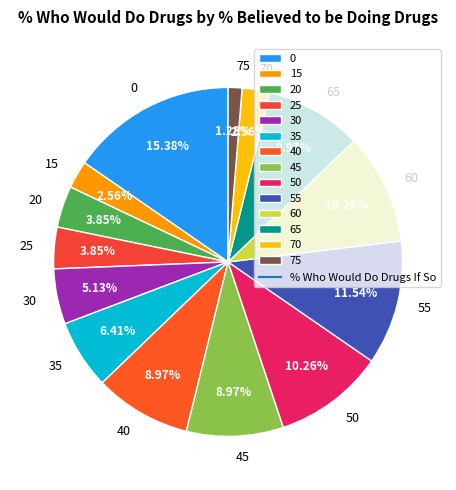

How many slices are in this pie chart?

14